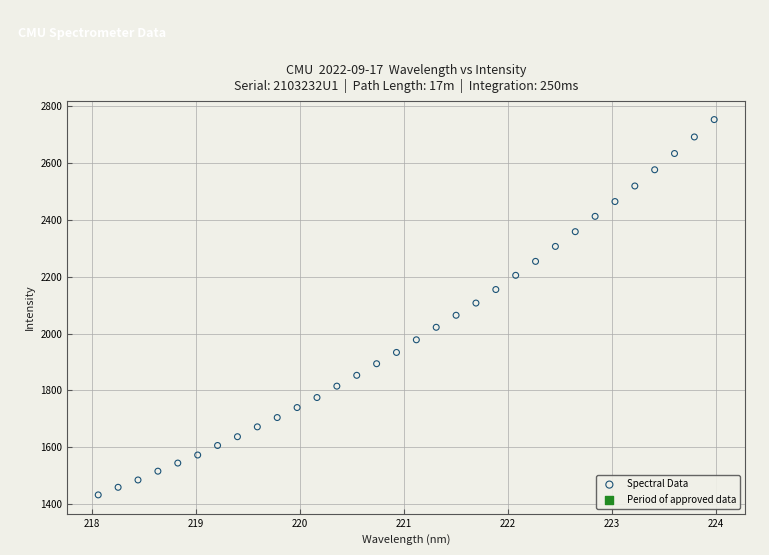

What is the range of X values (max minus min)?

5.9